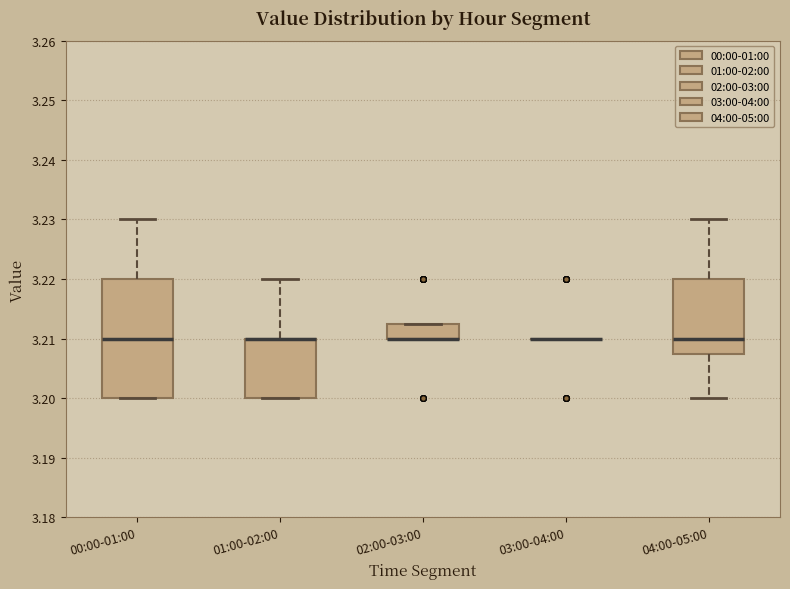

Comparing the boxes themselves (not the whiskers), which one is the tallest?

00:00-01:00